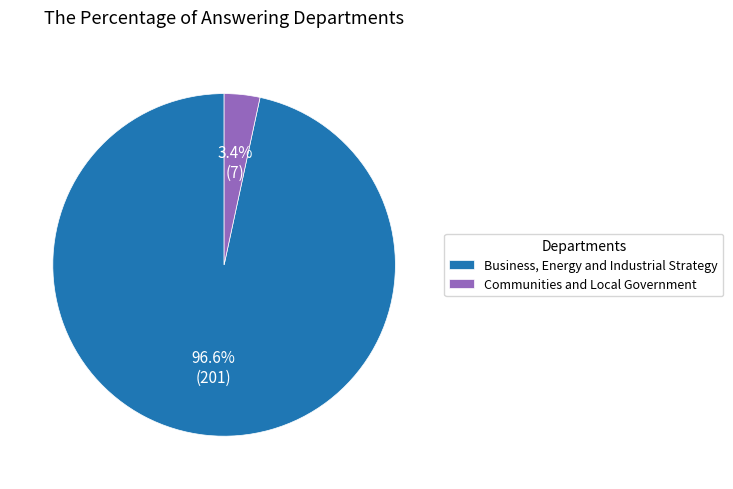

How much of the chart is everything except Business, Energy and Industrial Strategy?

3.4%